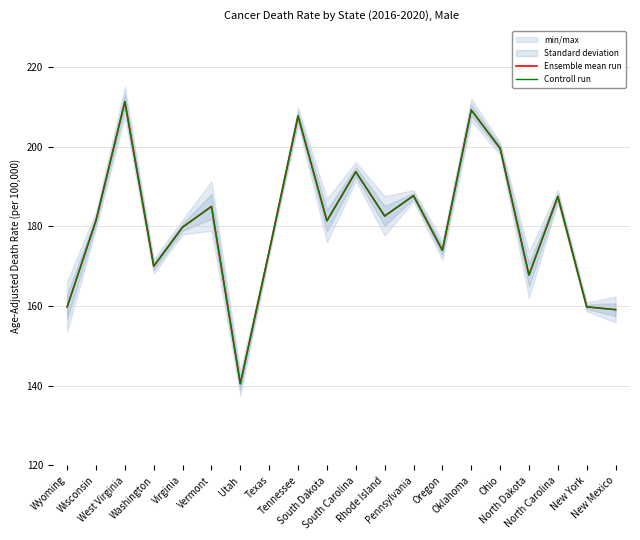

What is the value of the Controll run point at the 17th from the left?

167.8